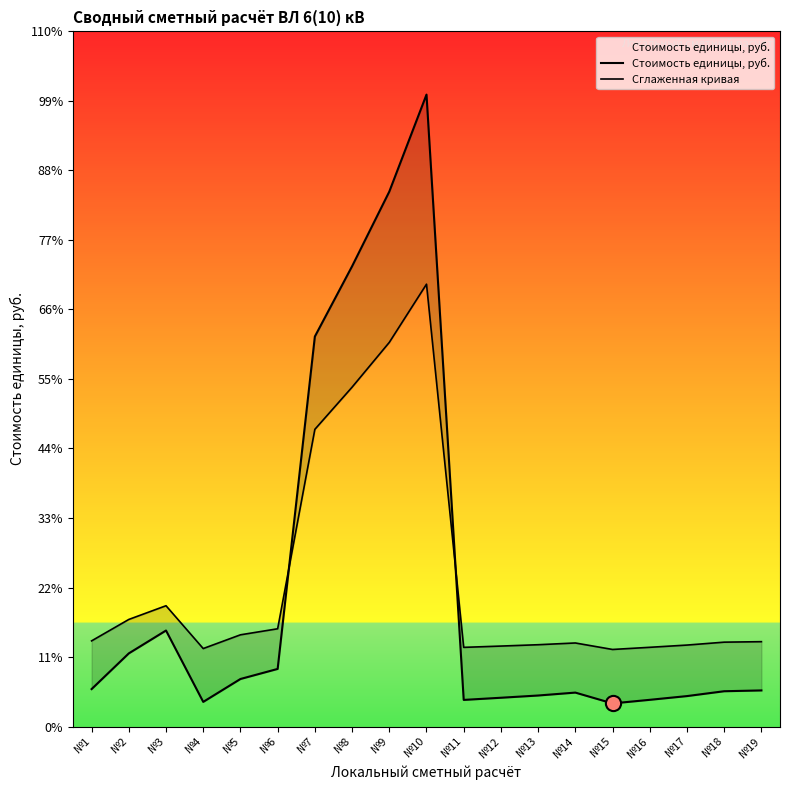

Which series reaches the maximum Y coordinate?

Стоимость единицы, руб.